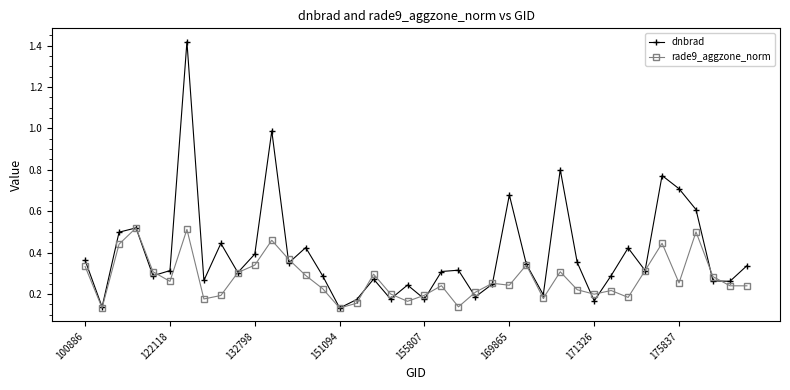

Which series has the largest range (max minus min)?

dnbrad